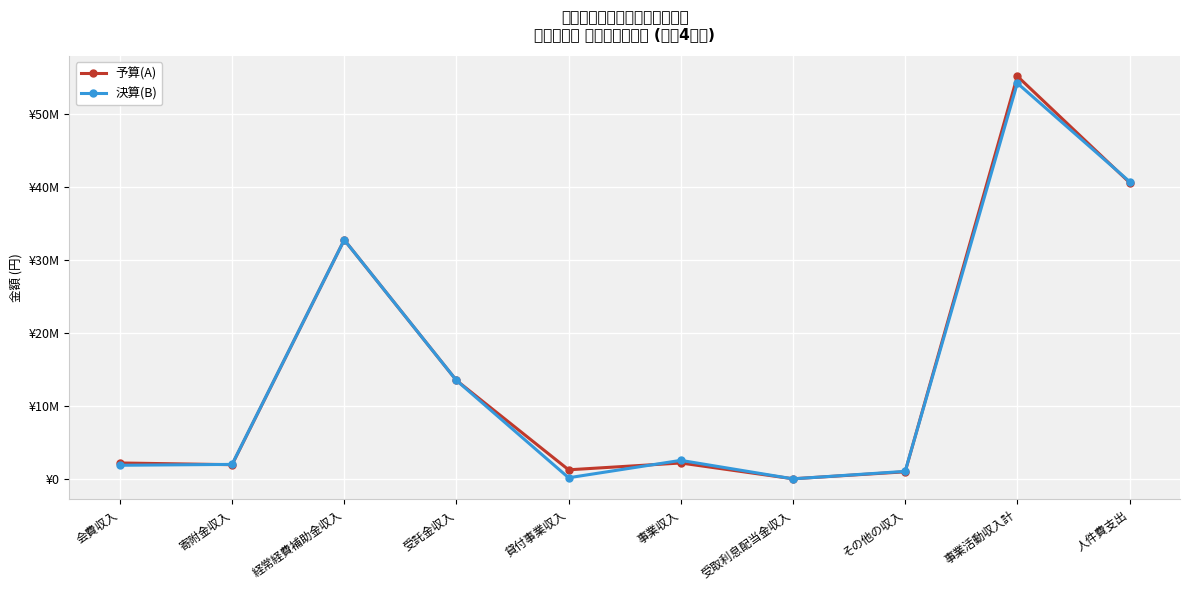

What is the approximate value of 決算(B) at 人件費支出, to the nearest 100?

40789900